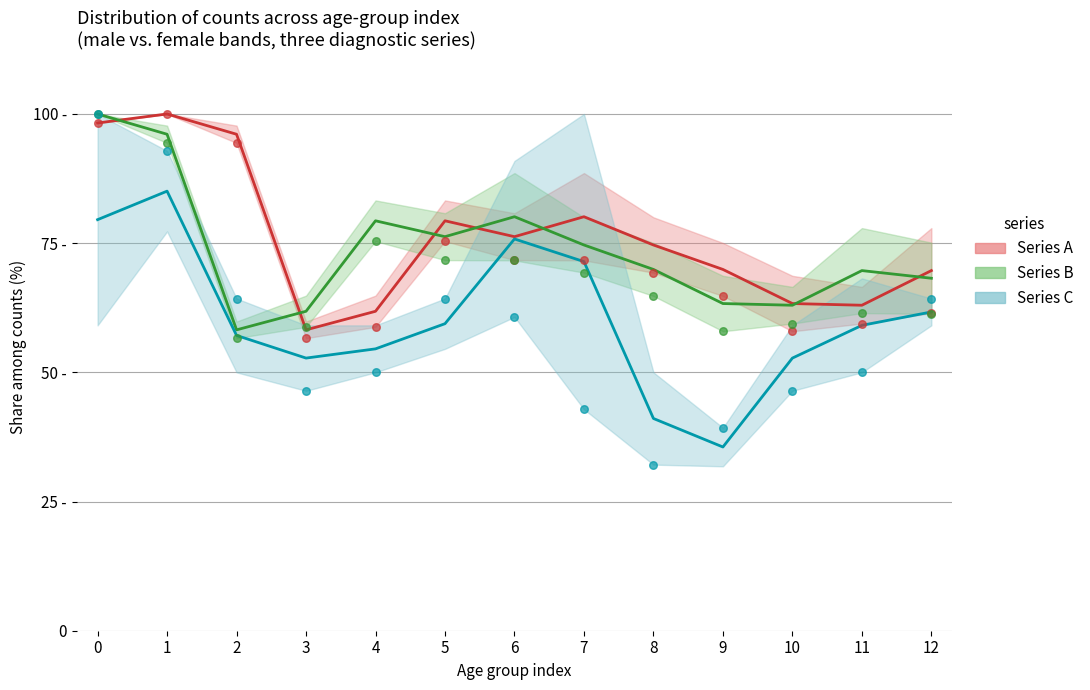

What are all the series names shown in the legend?

Series A, Series B, Series C